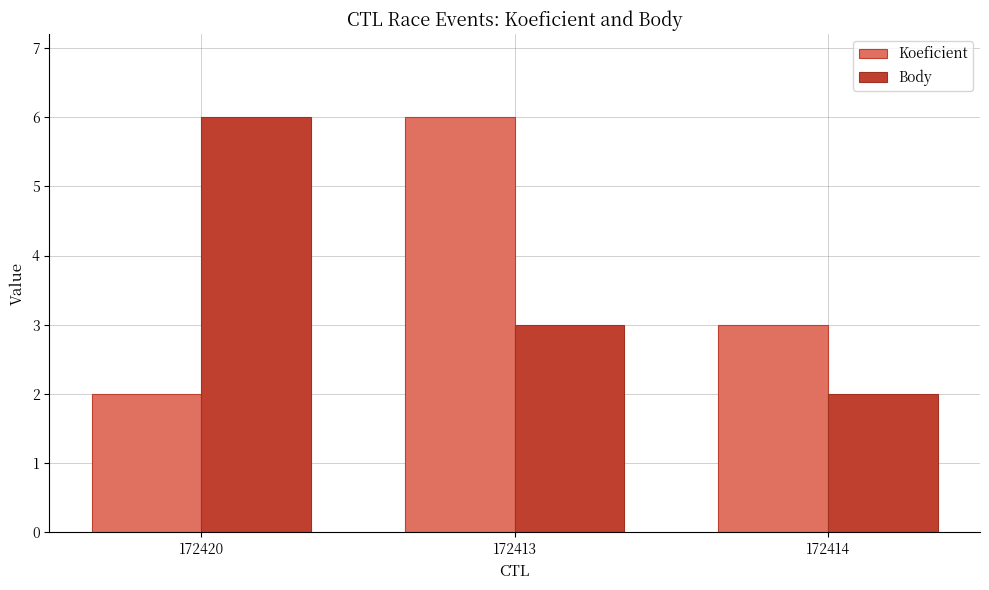

What is the minimum value for Koeficient?

2